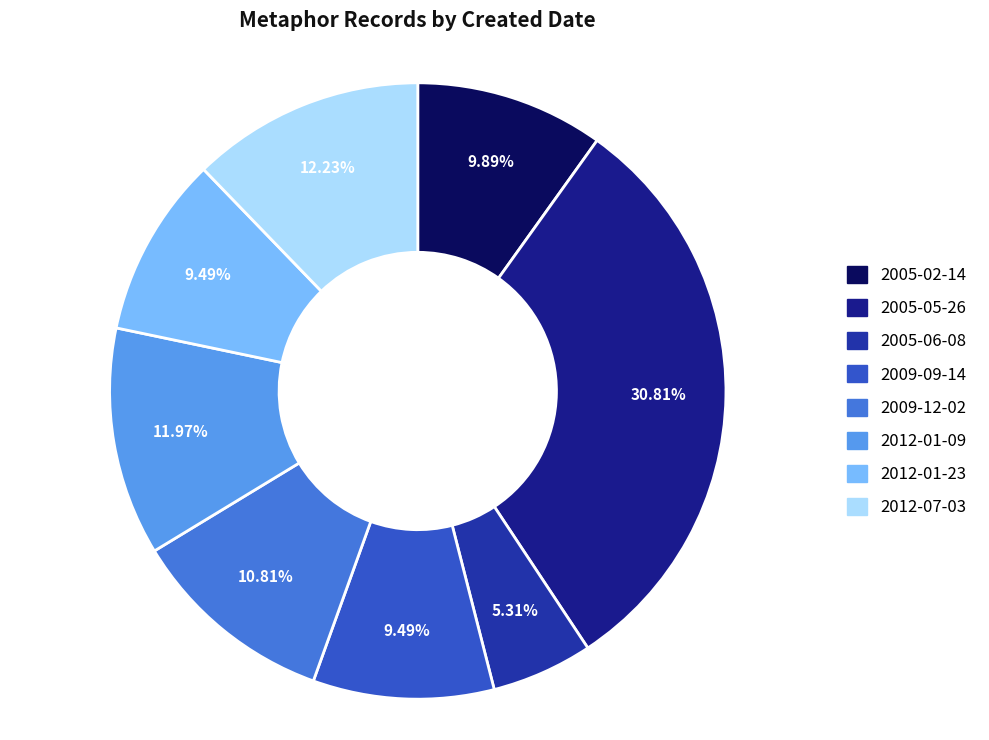

Does 2012-01-09 account for over 50% of the chart?

No